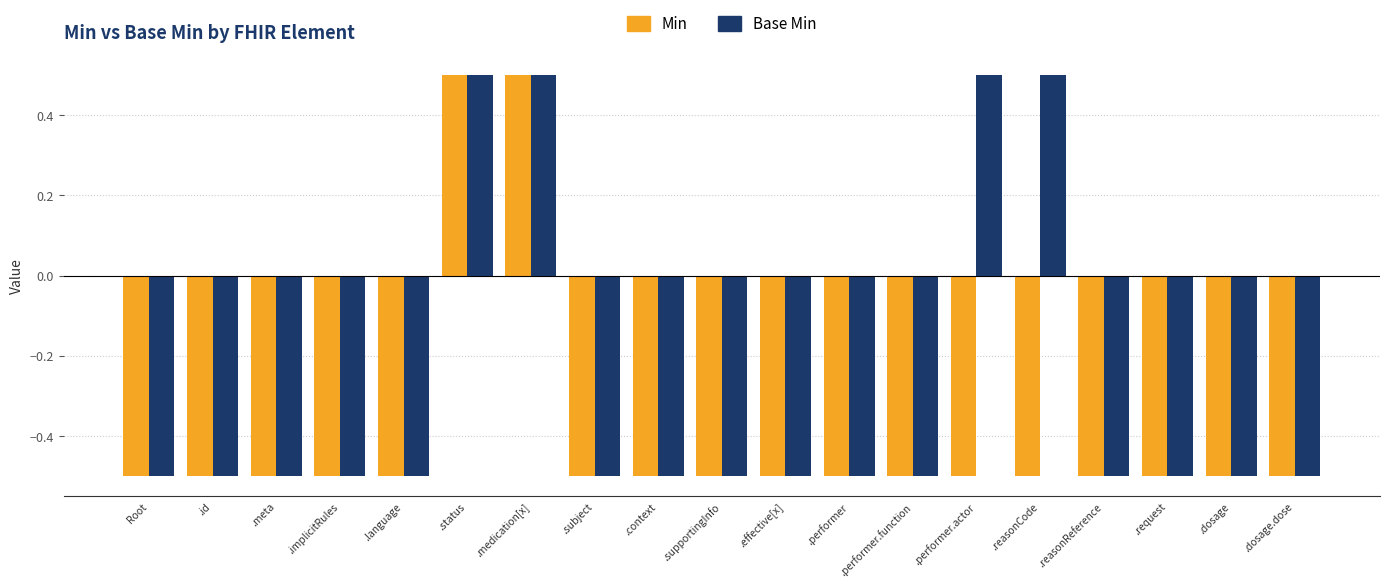

List the series in order of their overall mean, highest first.

Base Min, Min